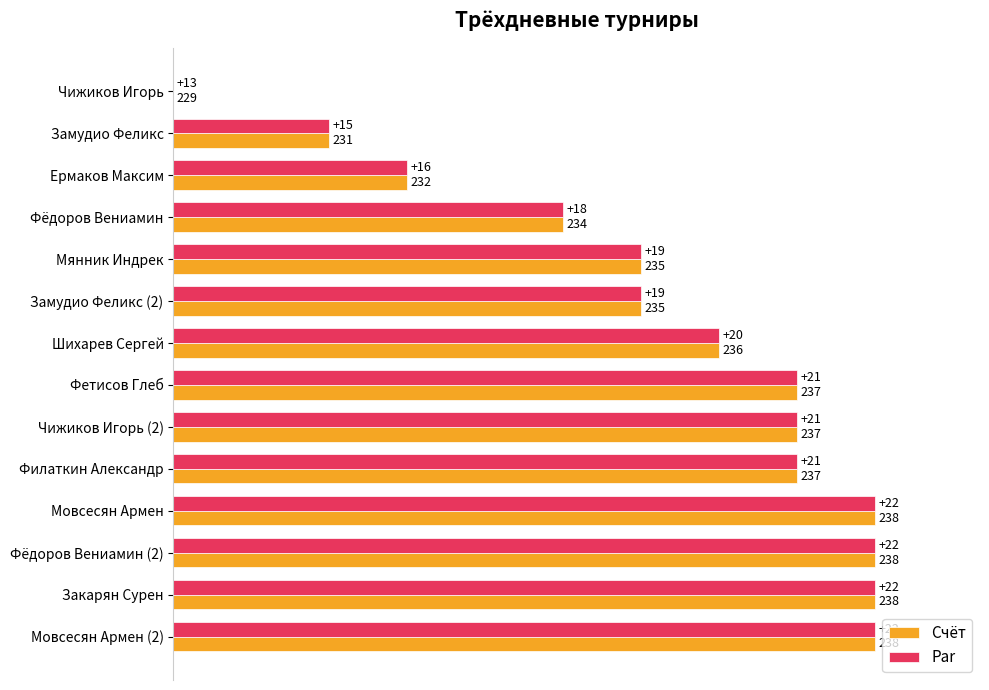

What are all the series names shown in the legend?

Счёт, Par